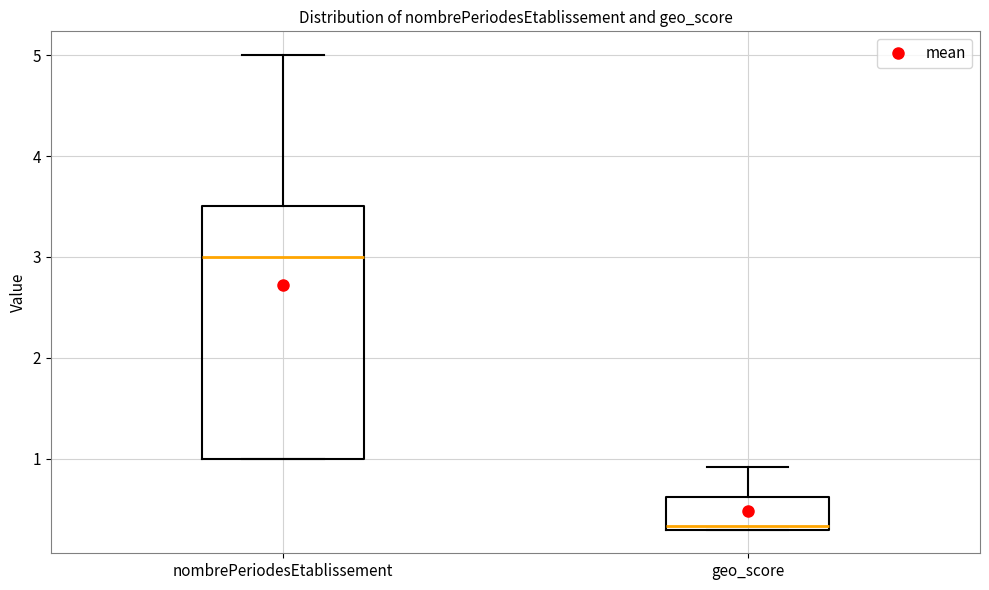

Reading left to right, read every box against the y-axis: the position of its median line, the range the box covers, and the ends of its whiskers. The values are not printed on the chart, so give them approximately, as read against the axis.

nombrePeriodesEtablissement: median 3.0, box 1.0 to 3.5, whiskers 1.0 to 5.0
geo_score: median 0.3 (just above the box's lower edge), box 0.3 to 0.6, whiskers 0.3 to 0.9